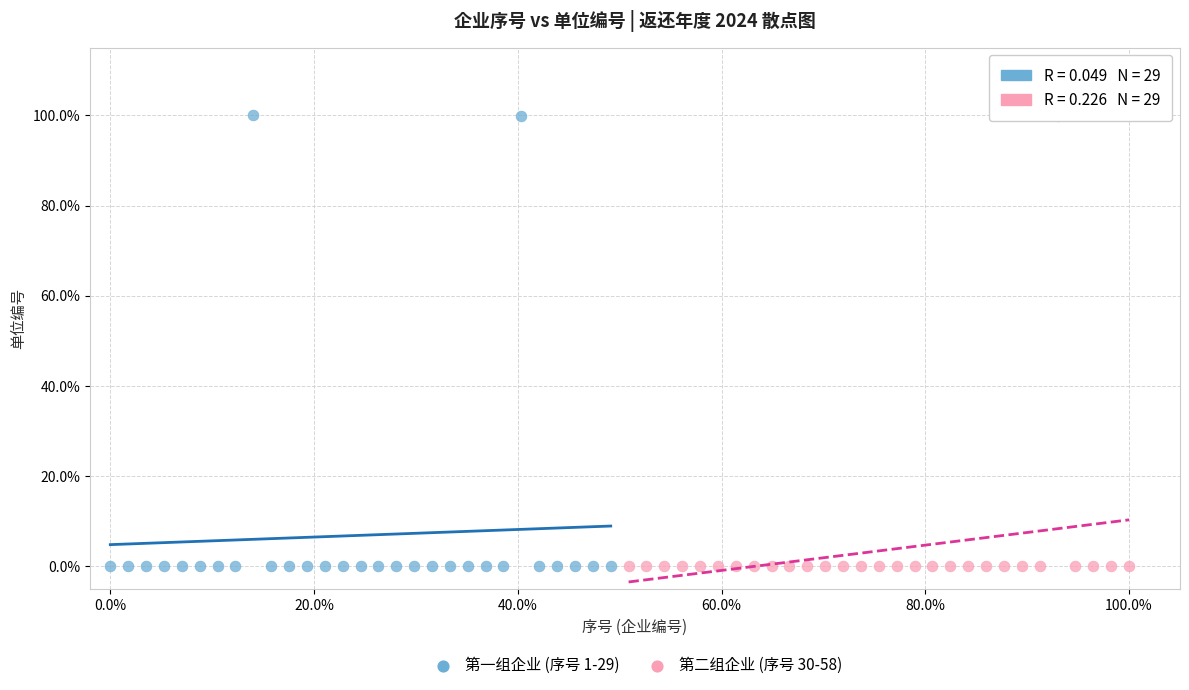

What are all the series names shown in the legend?

第一组企业 (序号 1-29), 第二组企业 (序号 30-58)